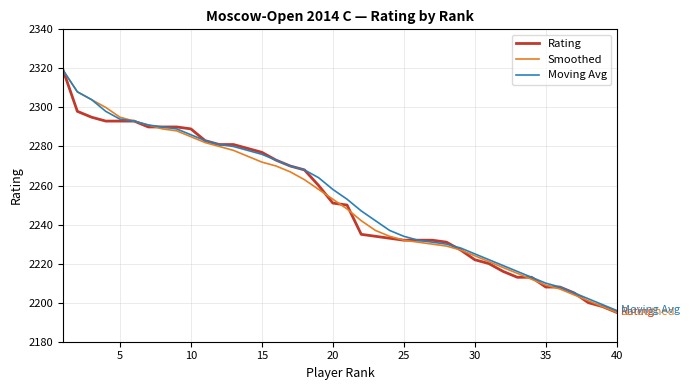

What is the minimum value shown in the chart?

2195